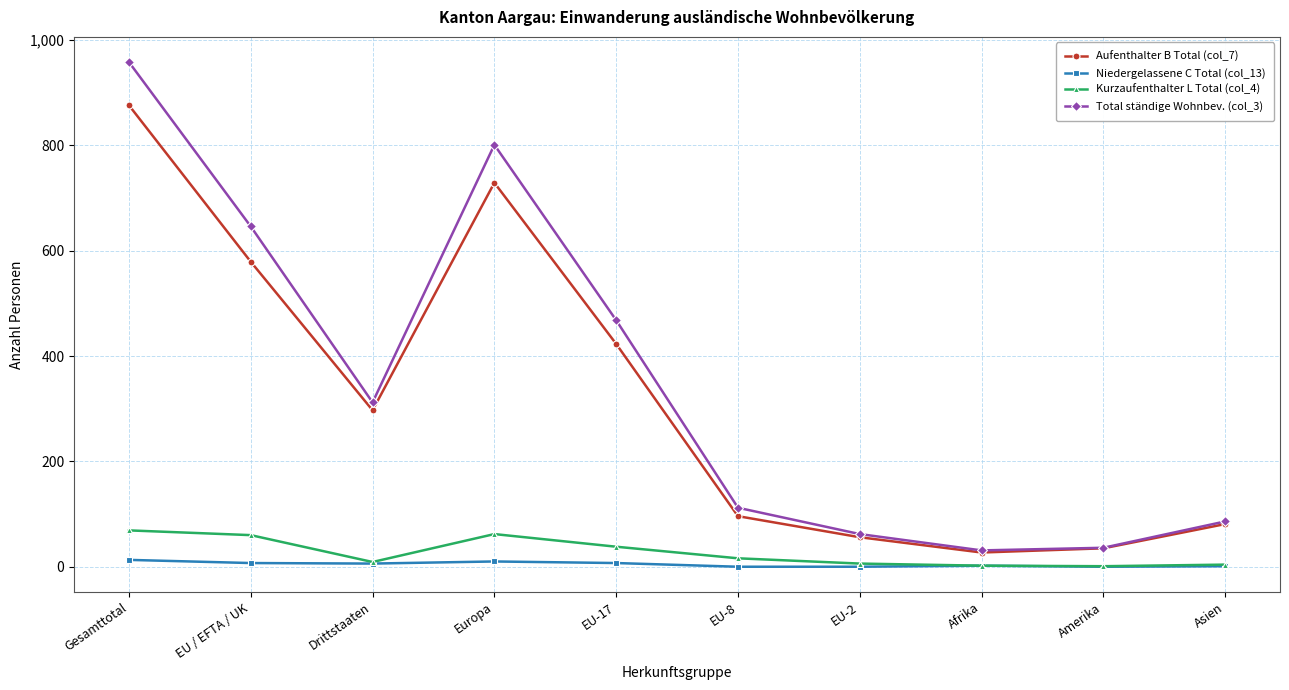

How many lines are shown in the chart?

4